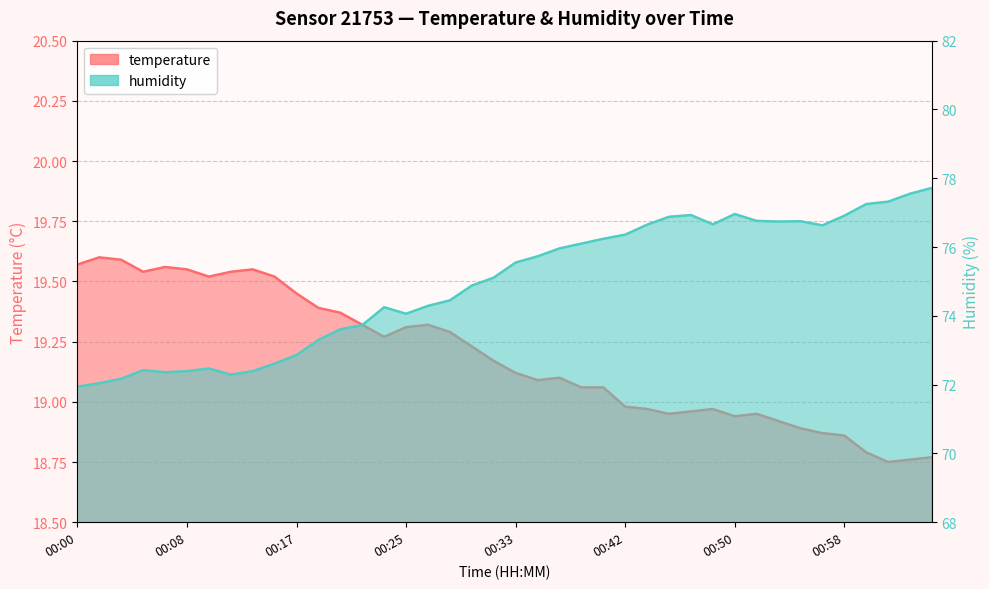

Is the value of humidity at 00:13 greater than the value of temperature at 00:23?

Yes